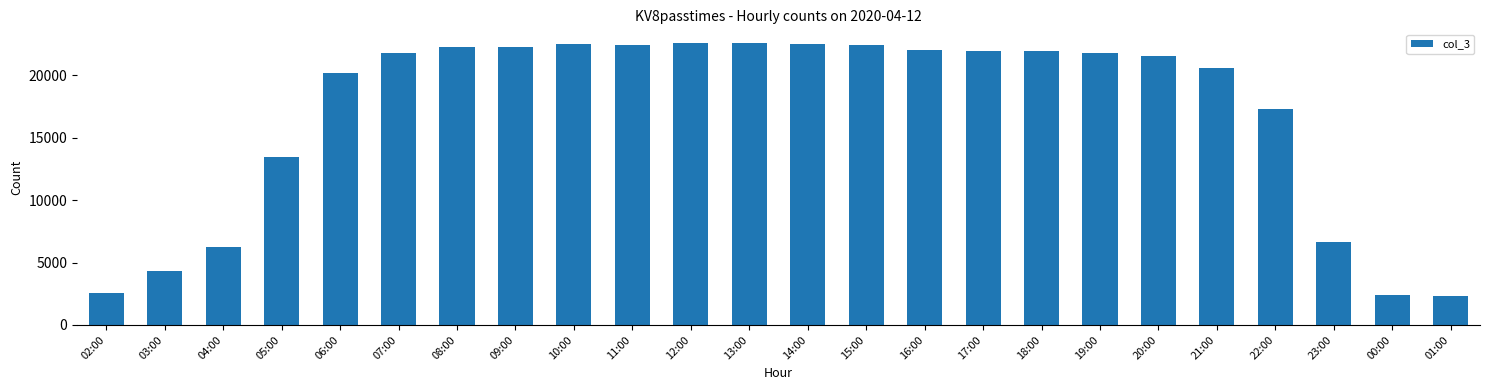

What is the change in value from 15:00 to 22:00?

-5102